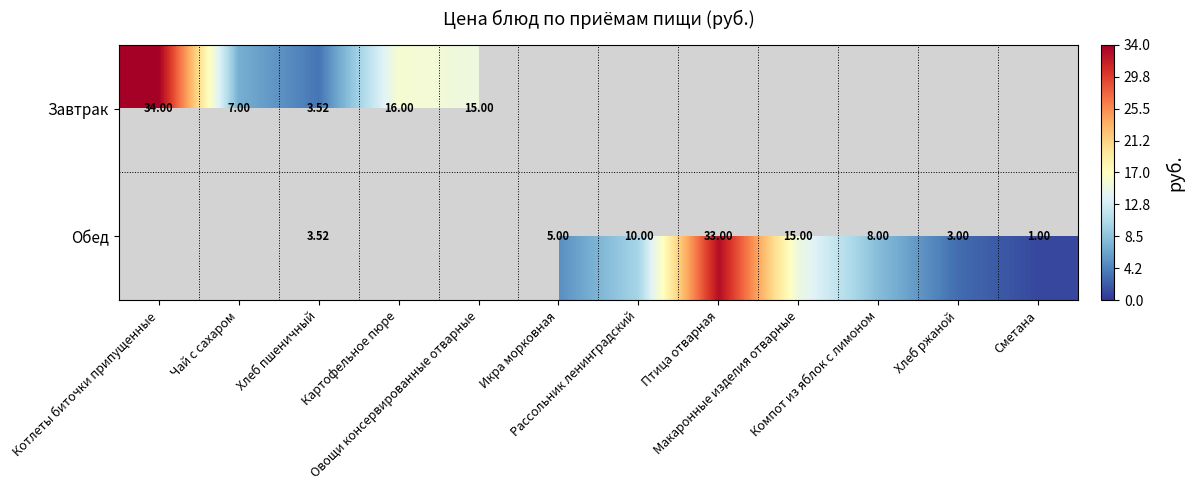

Is the value of Завтрак at Птица отварная greater than the value of Обед at Рассольник ленинградский?

No